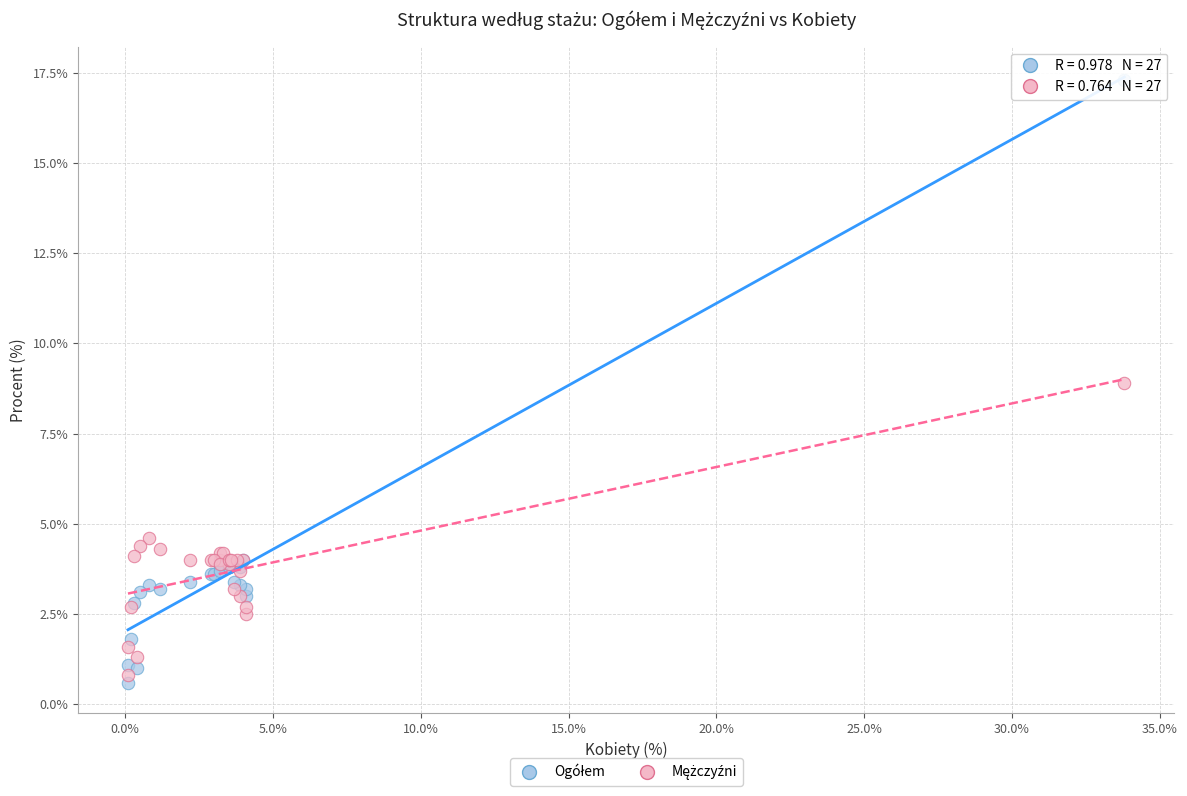

What is the X range (max minus min) for the scatter plot?

33.7